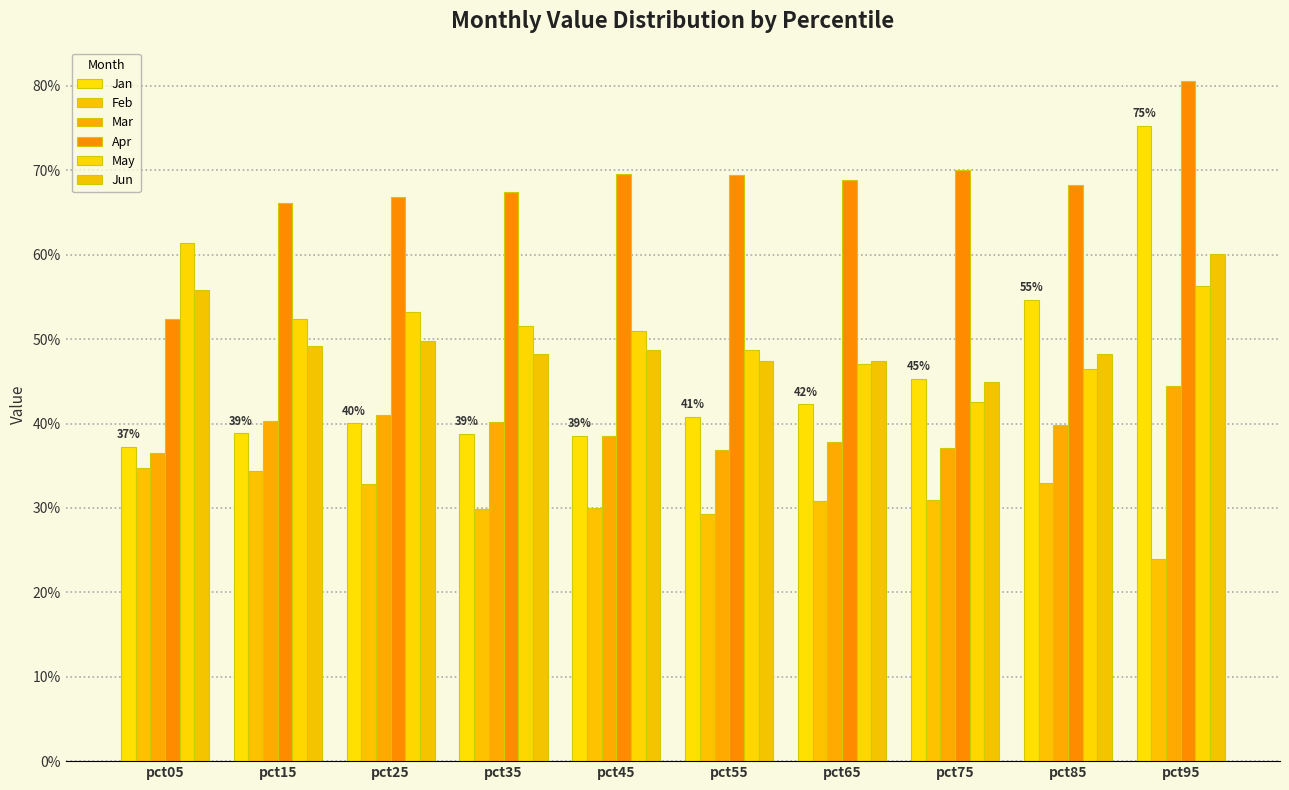

Reading left to right, list all the values displayed in this chart.

Jan: pct05=0.4	pct15=0.4	pct25=0.4	pct35=0.4	pct45=0.4	pct55=0.4	pct65=0.4	pct75=0.5	pct85=0.5	pct95=0.8
Feb: pct05=0.3	pct15=0.3	pct25=0.3	pct35=0.3	pct45=0.3	pct55=0.3	pct65=0.3	pct75=0.3	pct85=0.3	pct95=0.2
Mar: pct05=0.4	pct15=0.4	pct25=0.4	pct35=0.4	pct45=0.4	pct55=0.4	pct65=0.4	pct75=0.4	pct85=0.4	pct95=0.4
Apr: pct05=0.5	pct15=0.7	pct25=0.7	pct35=0.7	pct45=0.7	pct55=0.7	pct65=0.7	pct75=0.7	pct85=0.7	pct95=0.8
May: pct05=0.6	pct15=0.5	pct25=0.5	pct35=0.5	pct45=0.5	pct55=0.5	pct65=0.5	pct75=0.4	pct85=0.5	pct95=0.6
Jun: pct05=0.6	pct15=0.5	pct25=0.5	pct35=0.5	pct45=0.5	pct55=0.5	pct65=0.5	pct75=0.4	pct85=0.5	pct95=0.6